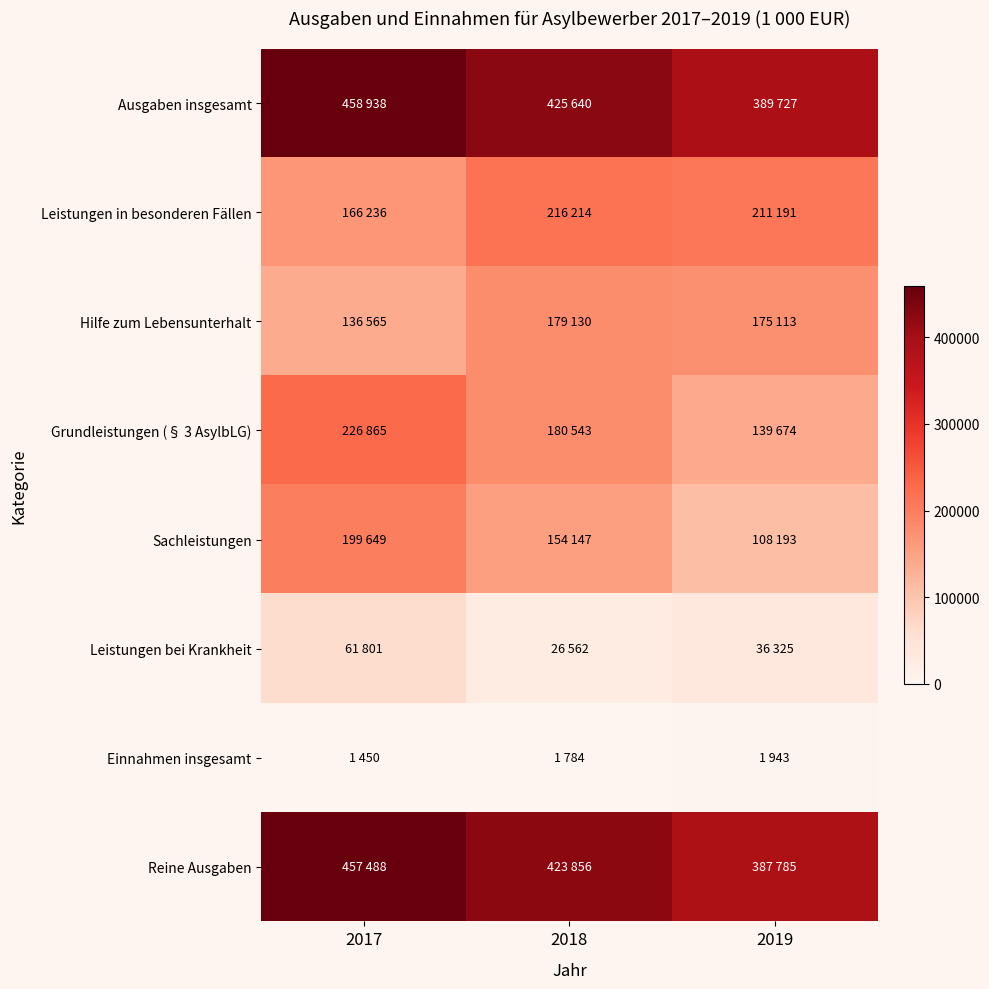

Rank the series by their maximum value, from highest to lowest.

Ausgaben insgesamt, Reine Ausgaben, Grundleistungen (§ 3 AsylbLG), Leistungen in besonderen Fällen, Sachleistungen, Hilfe zum Lebensunterhalt, Leistungen bei Krankheit, Einnahmen insgesamt